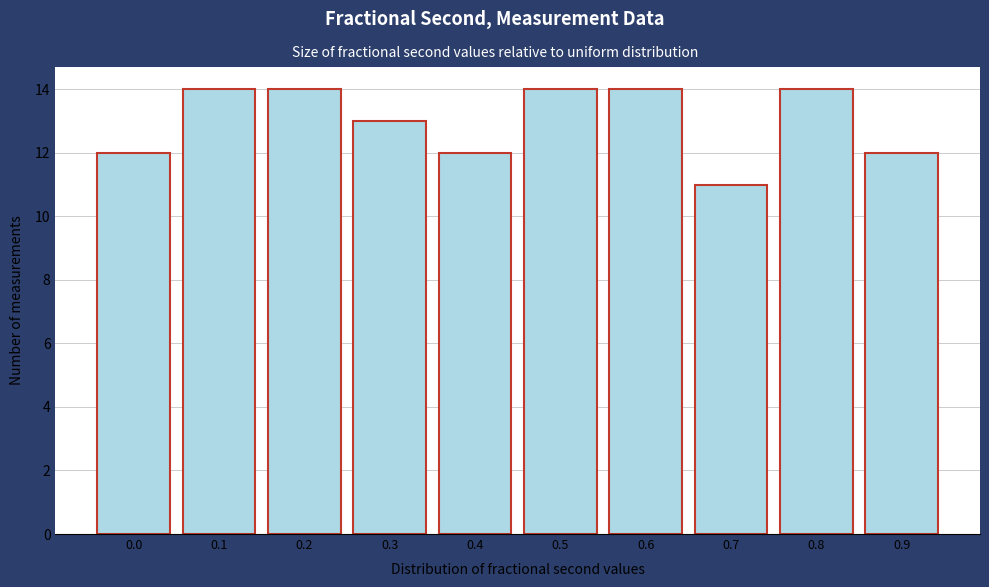

Reading left to right, list all the values displayed in this chart.

12	14	14	13	12	14	14	11	14	12